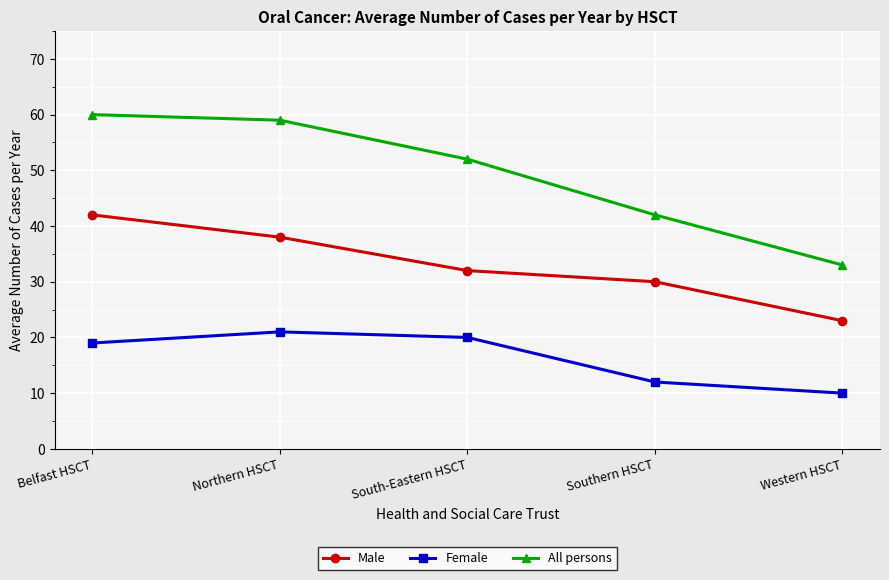

True or false: All persons and Female intersect in this chart.

False